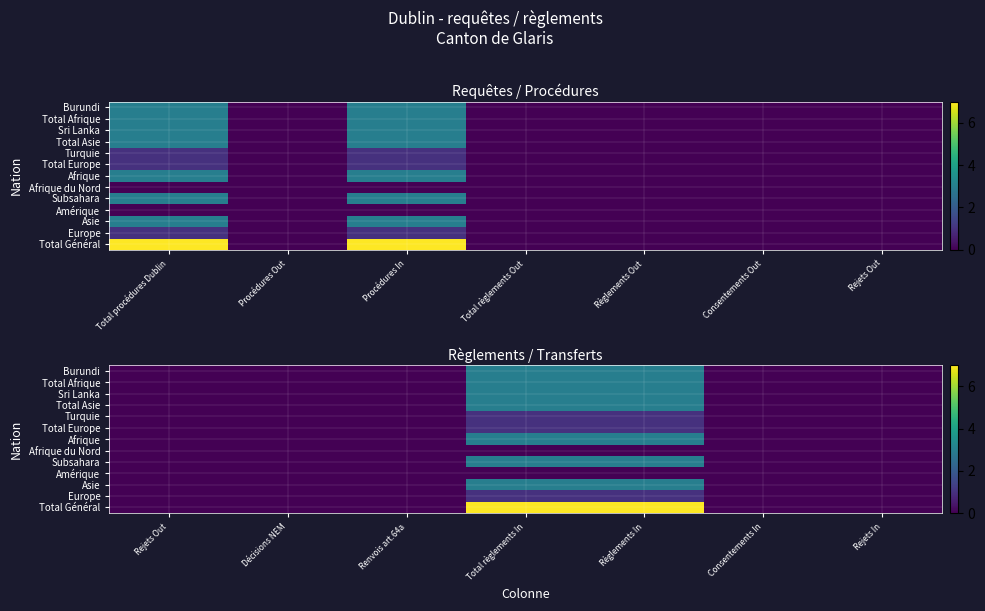

Is the value of Sri Lanka at Renvois art.64a greater than the value of Total Afrique at Renvois art.64a?

No